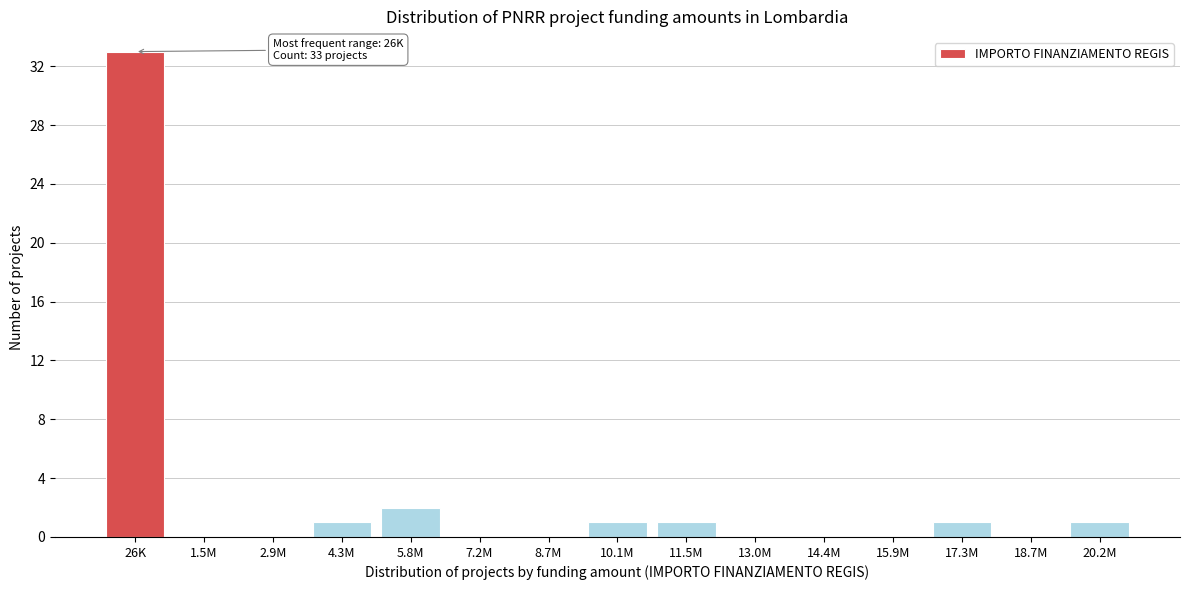

Reading left to right, list all the values displayed in this chart.

26K=33	1.5M=0	2.9M=0	4.3M=1	5.8M=2	7.2M=0	8.7M=0	10.1M=1	11.5M=1	13.0M=0	14.4M=0	15.9M=0	17.3M=1	18.7M=0	20.2M=1